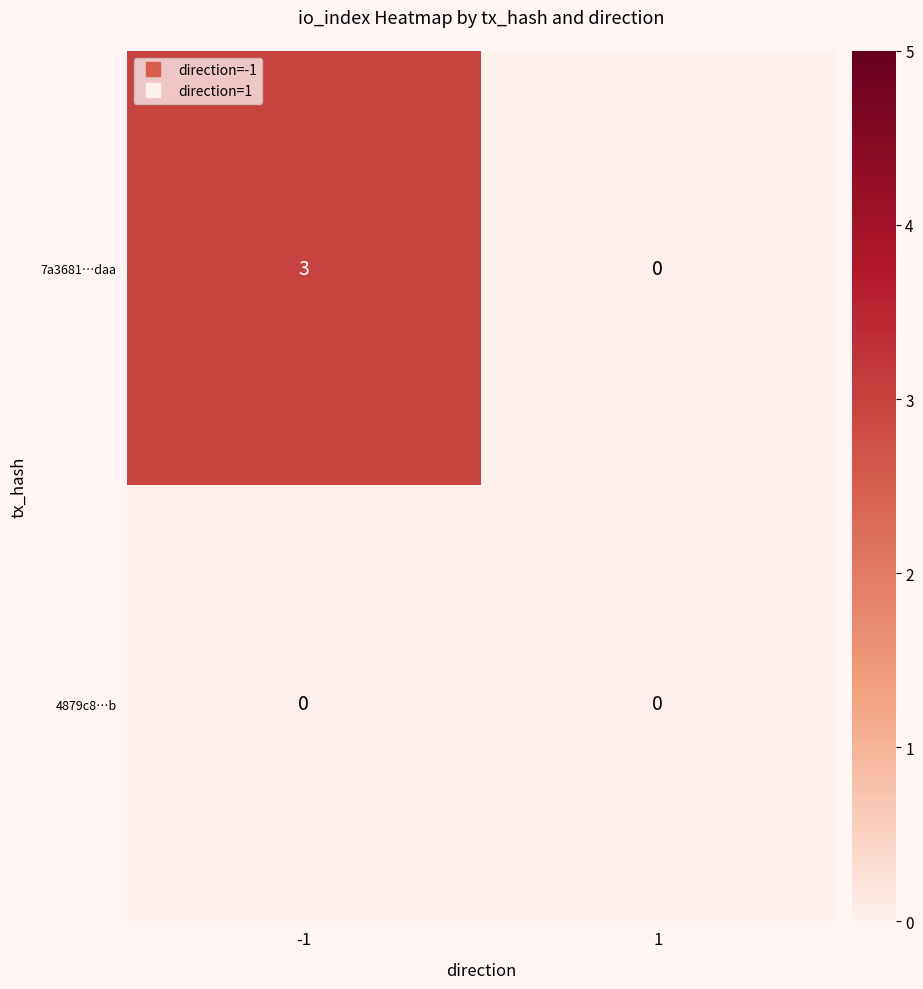

List the series in order of their peak value, lowest first.

4879c8…b, 7a3681…daa